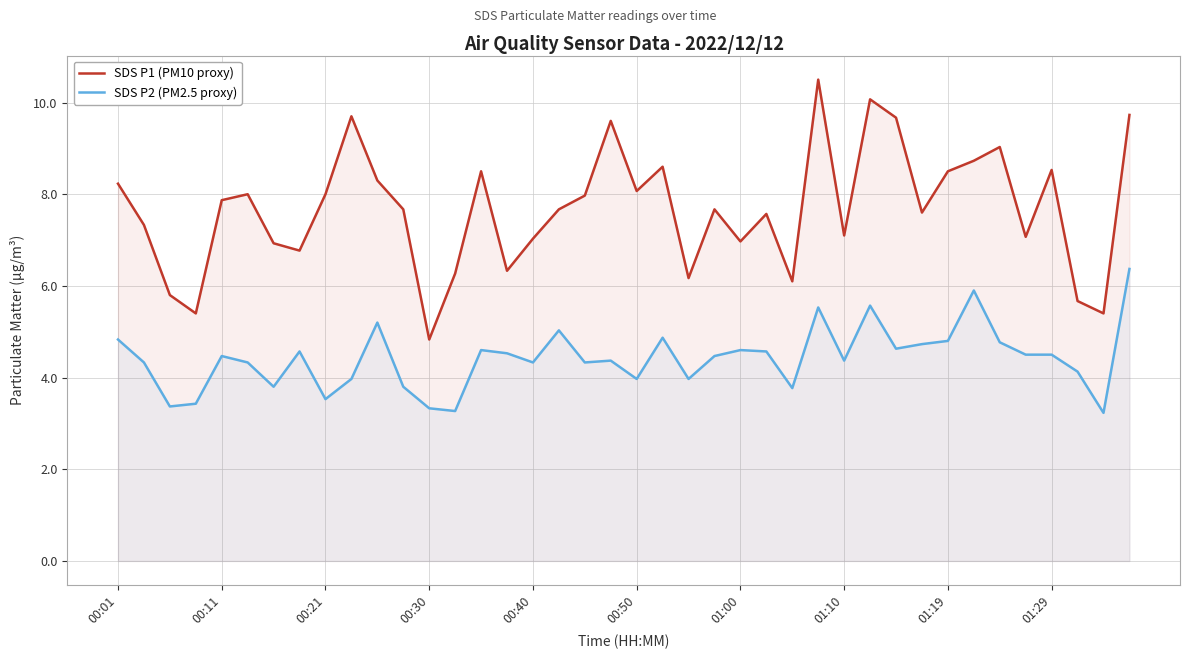

Rank the series by their maximum value, from lowest to highest.

SDS P2 (PM2.5 proxy), SDS P1 (PM10 proxy)